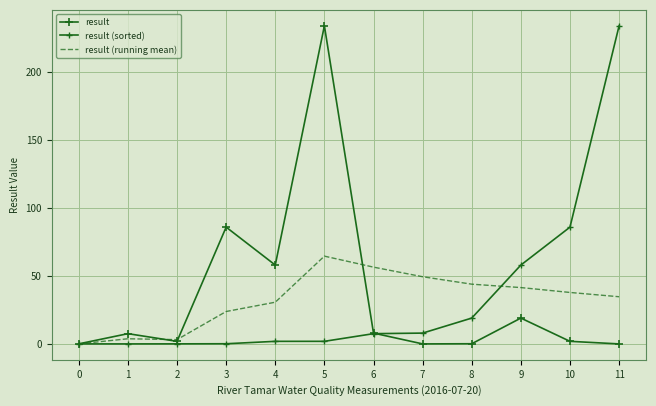

How many values in the result series are below 7?

6